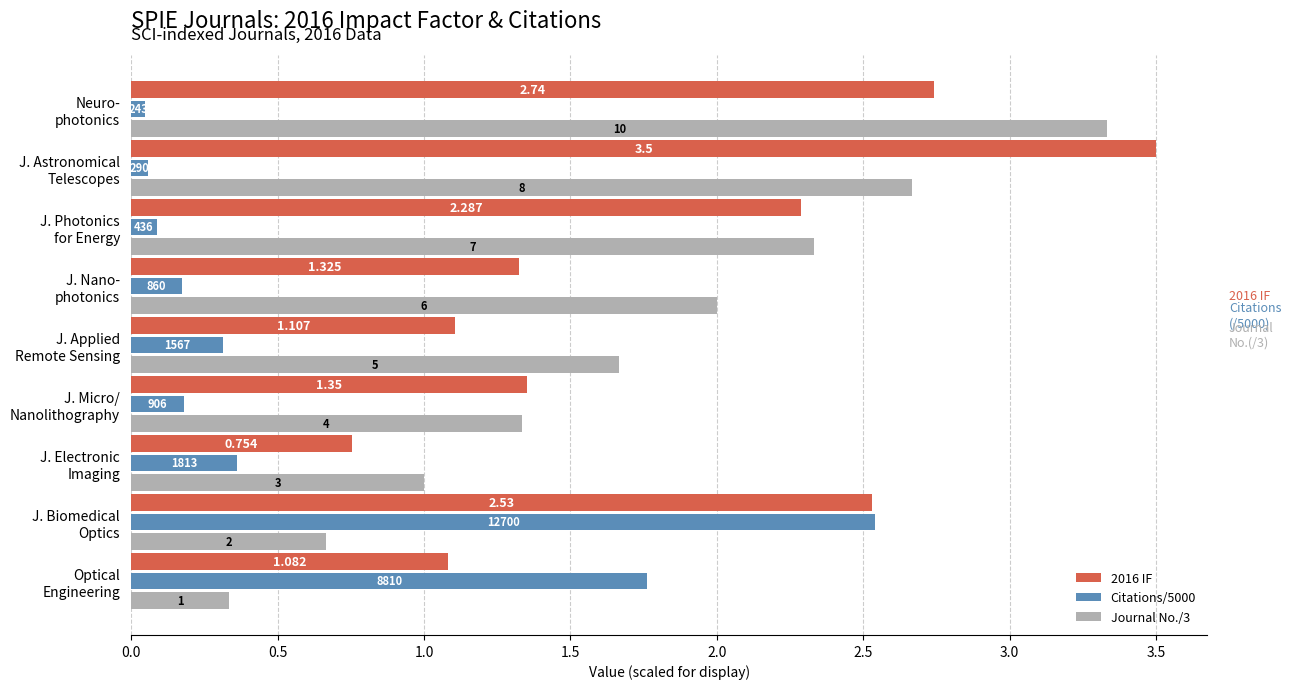

What are all the series names shown in the legend?

2016 IF, Citations/5000, Journal No./3